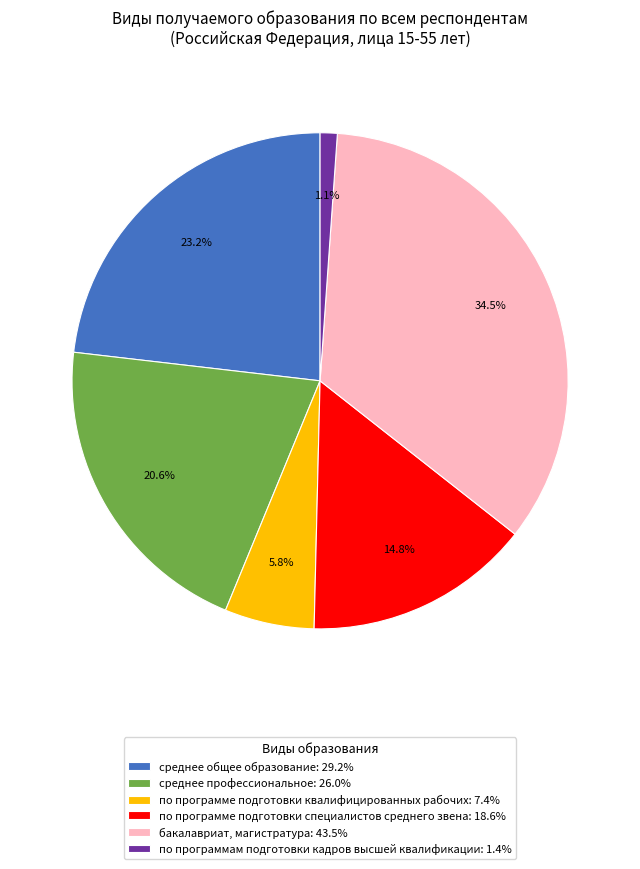

Count the number of slices in the pie.

6